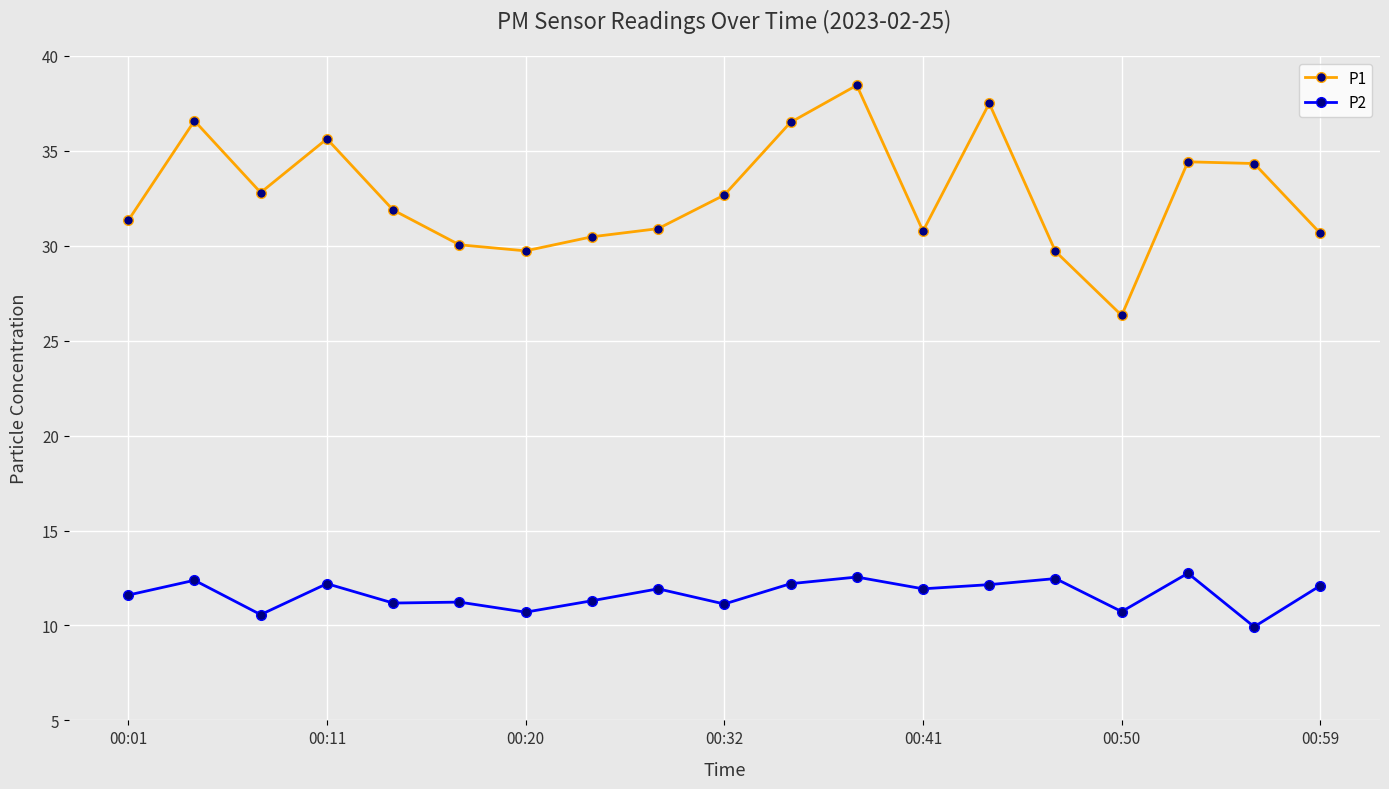

True or false: P2 and P1 intersect in this chart.

False